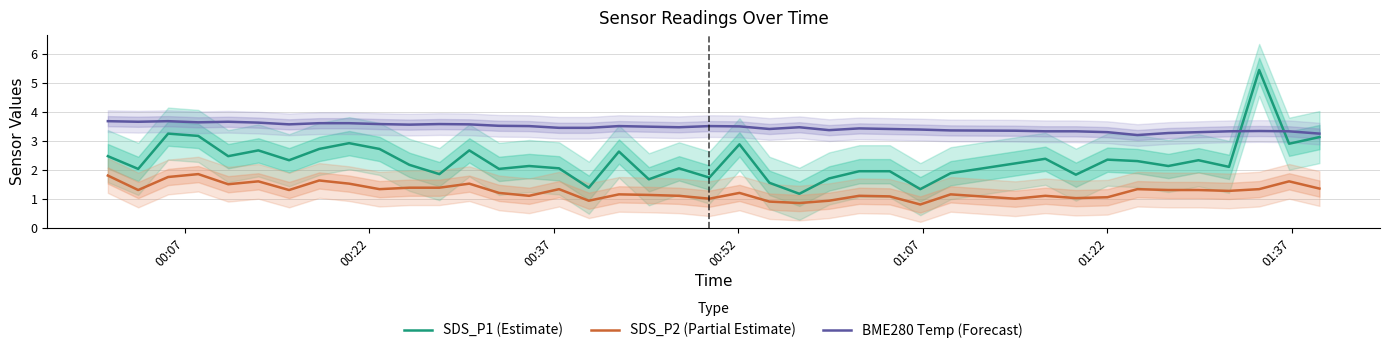

What is the lowest value of the BME280 Temp (Forecast) series?

3.2